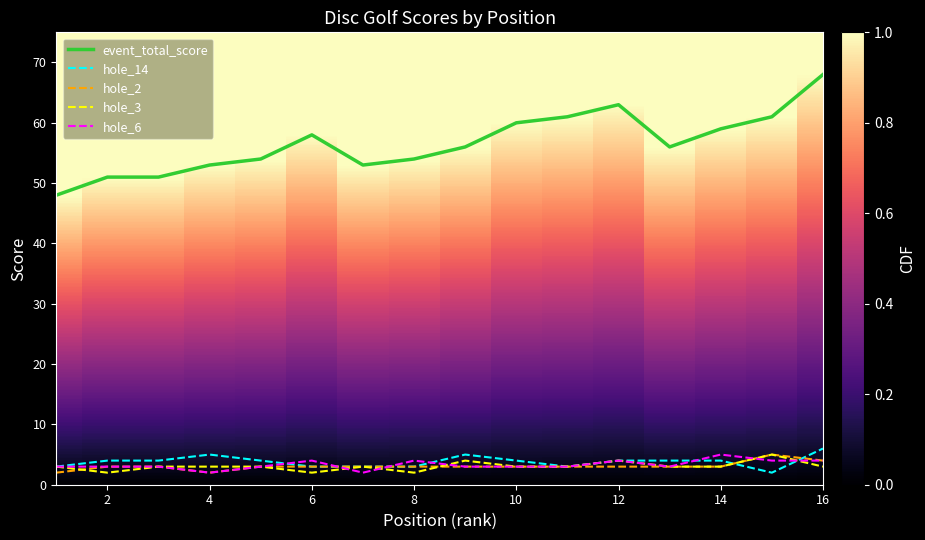

Does the chart display data point markers on the line(s)?

No